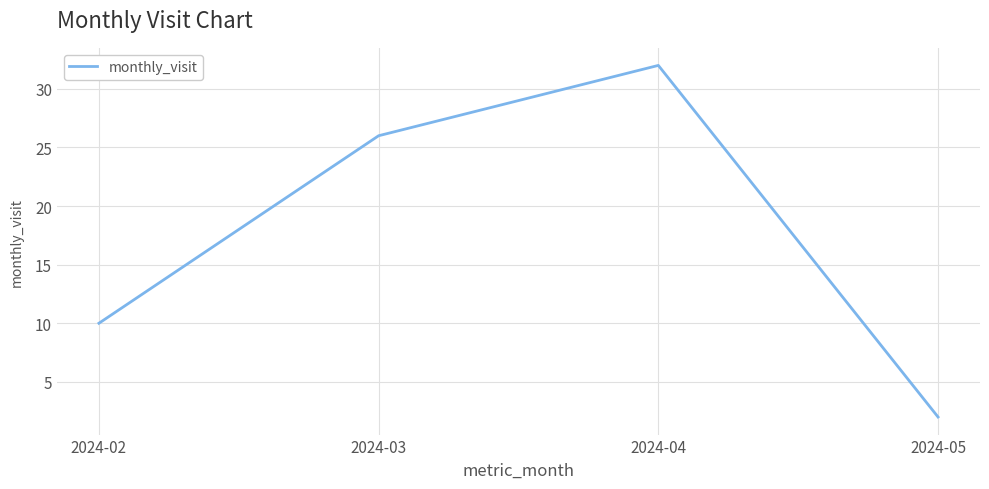

Rank the categories by value from highest to lowest.

2024-04, 2024-03, 2024-02, 2024-05